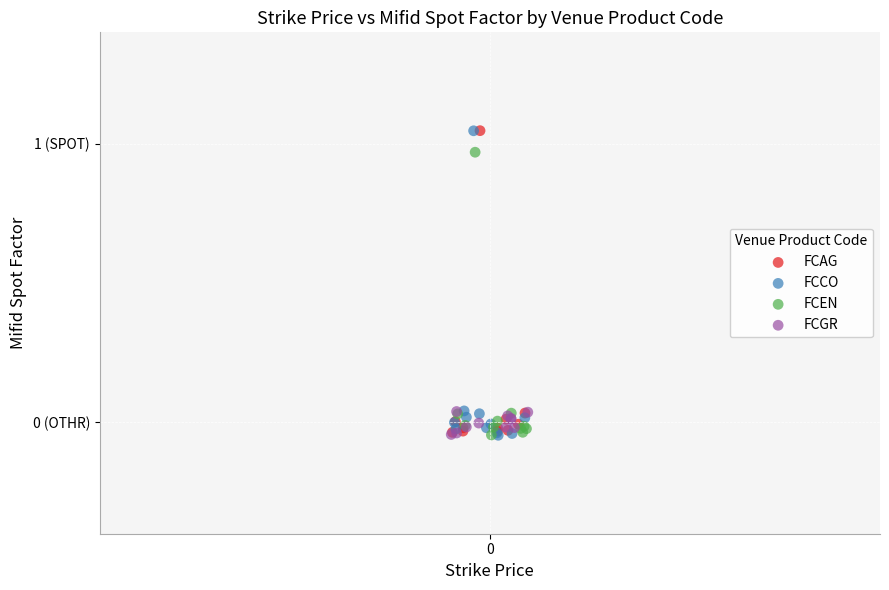

What are all the series names shown in the legend?

FCAG, FCCO, FCEN, FCGR